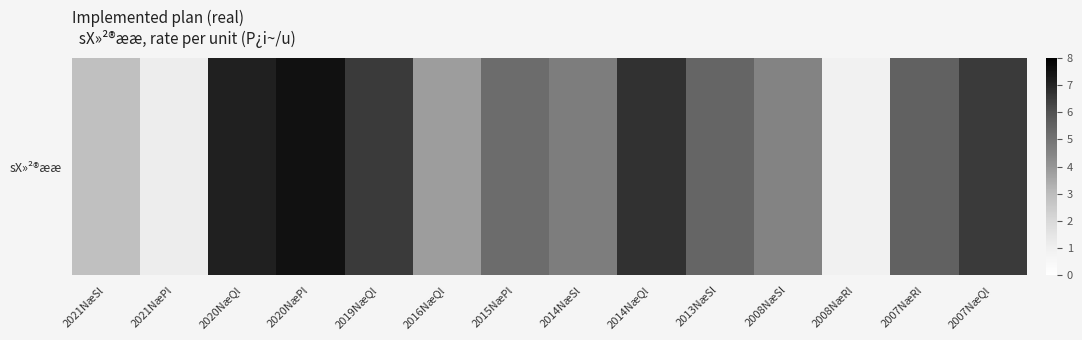

True or false: the data shows 2.9 at 2021NæSl.

True